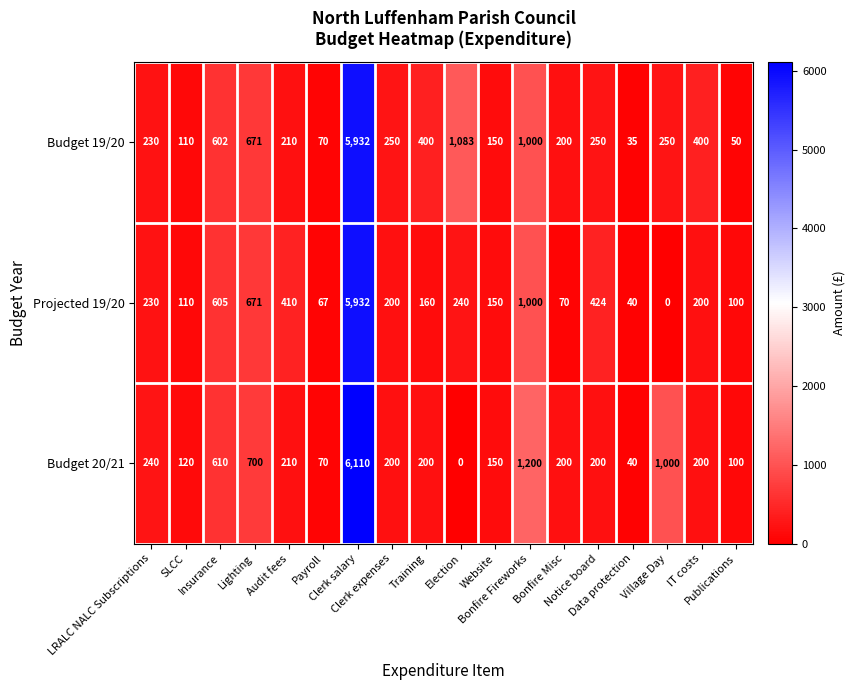

What is the greatest value displayed?

6110